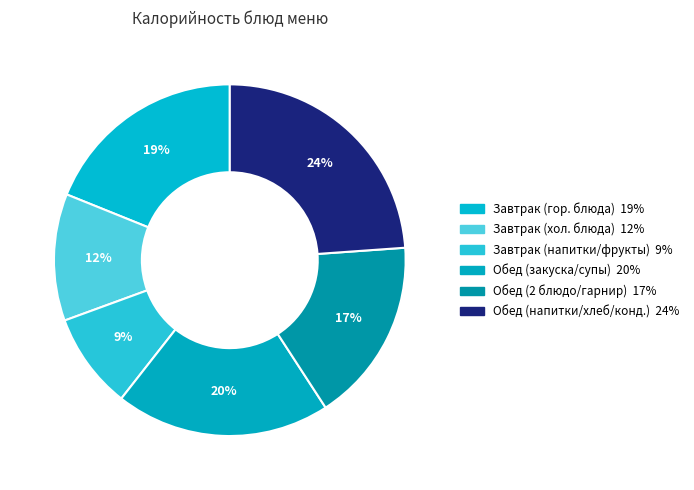

How many segments does this pie chart have?

6